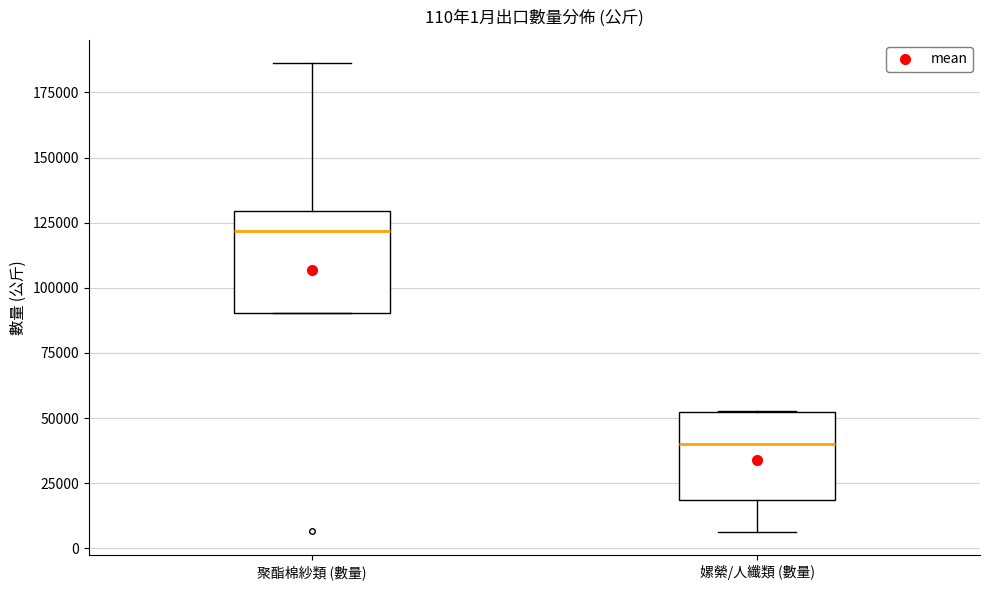

Which box's median line is the lowest?

嫘縈/人纖類 (數量)